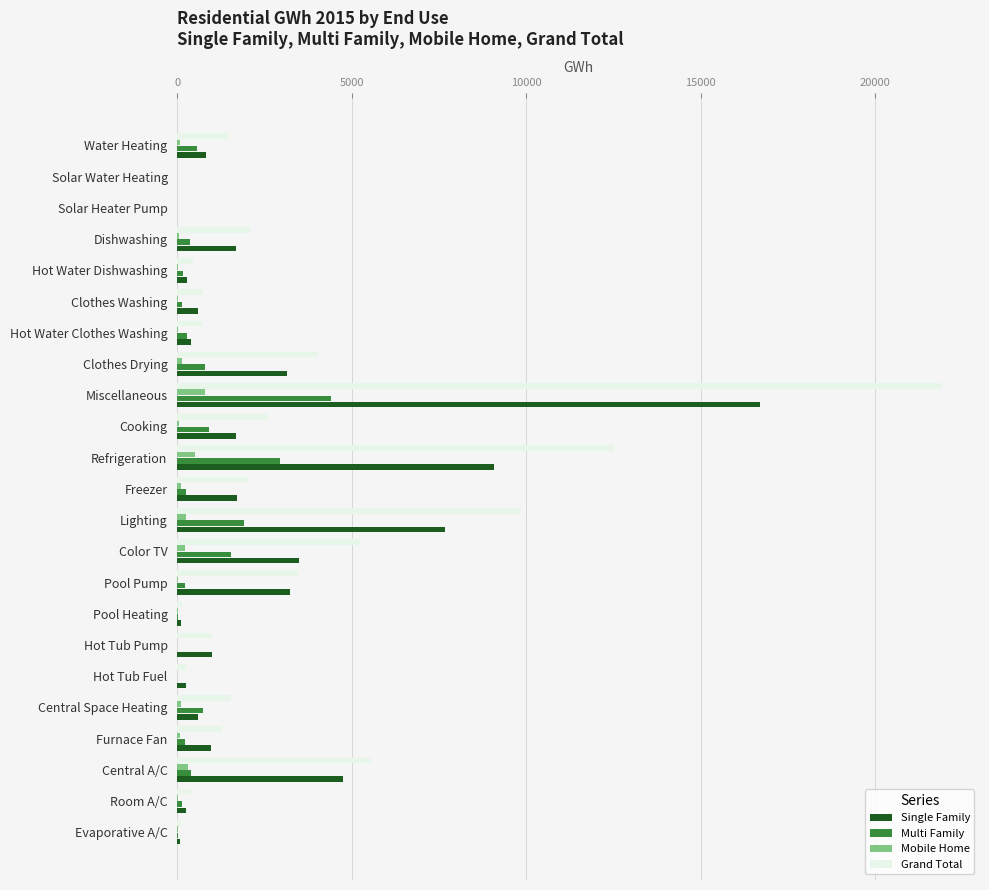

Between Solar Heater Pump and Miscellaneous, which series saw the biggest shift?

Grand Total